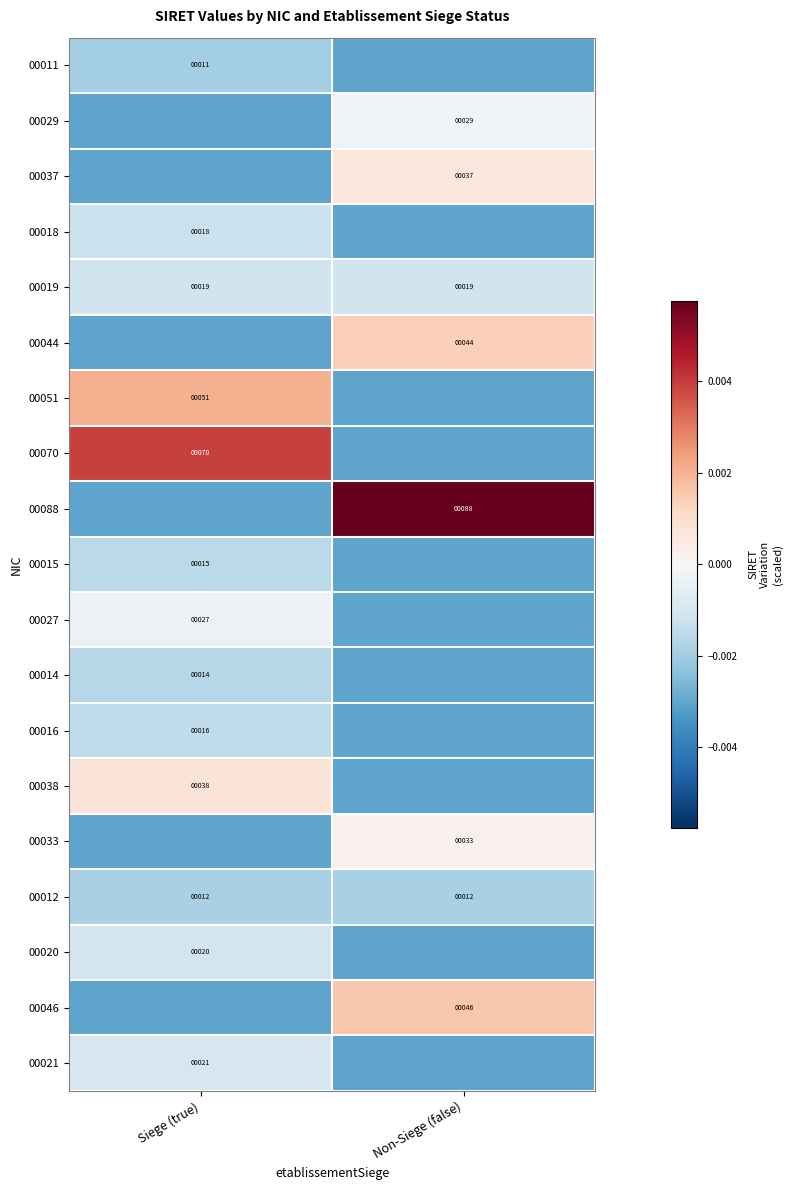

Is the value of 00033 at Non-Siege (false) greater than the value of 00012 at Non-Siege (false)?

Yes